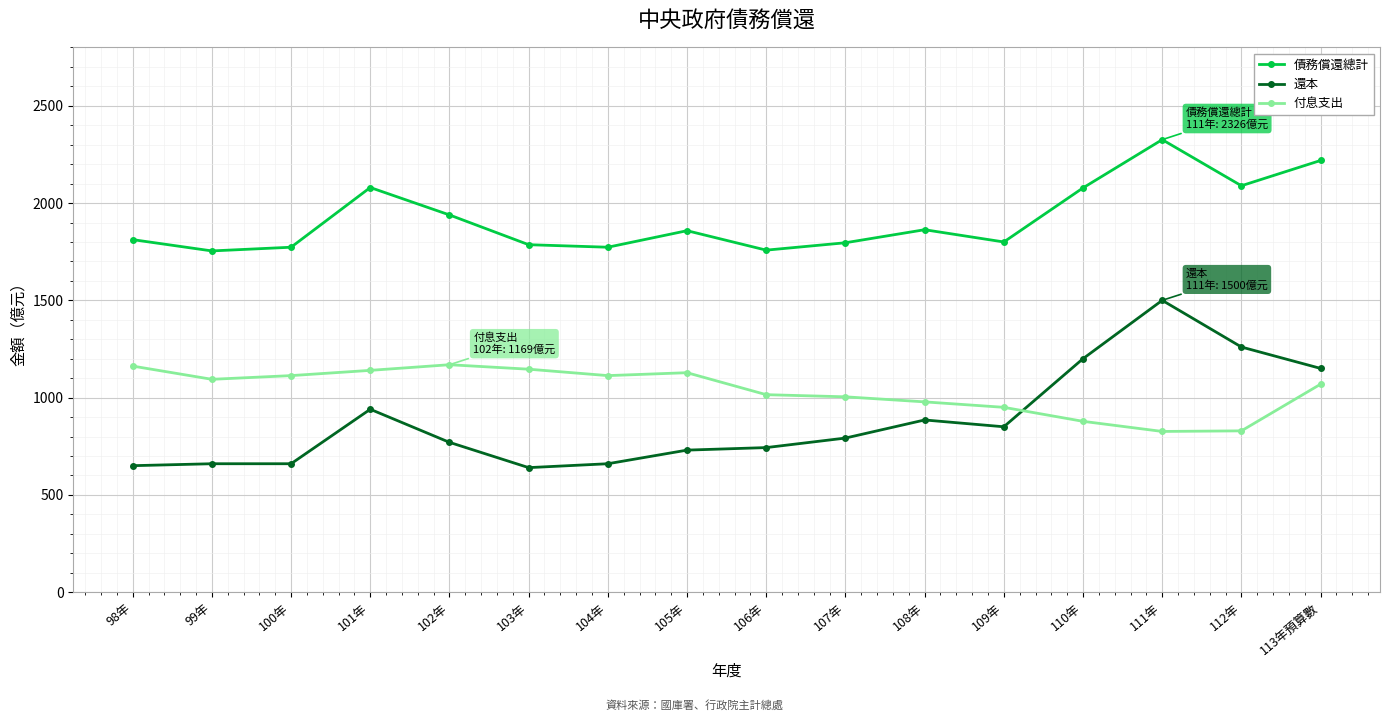

What is the minimum value for 還本?

640